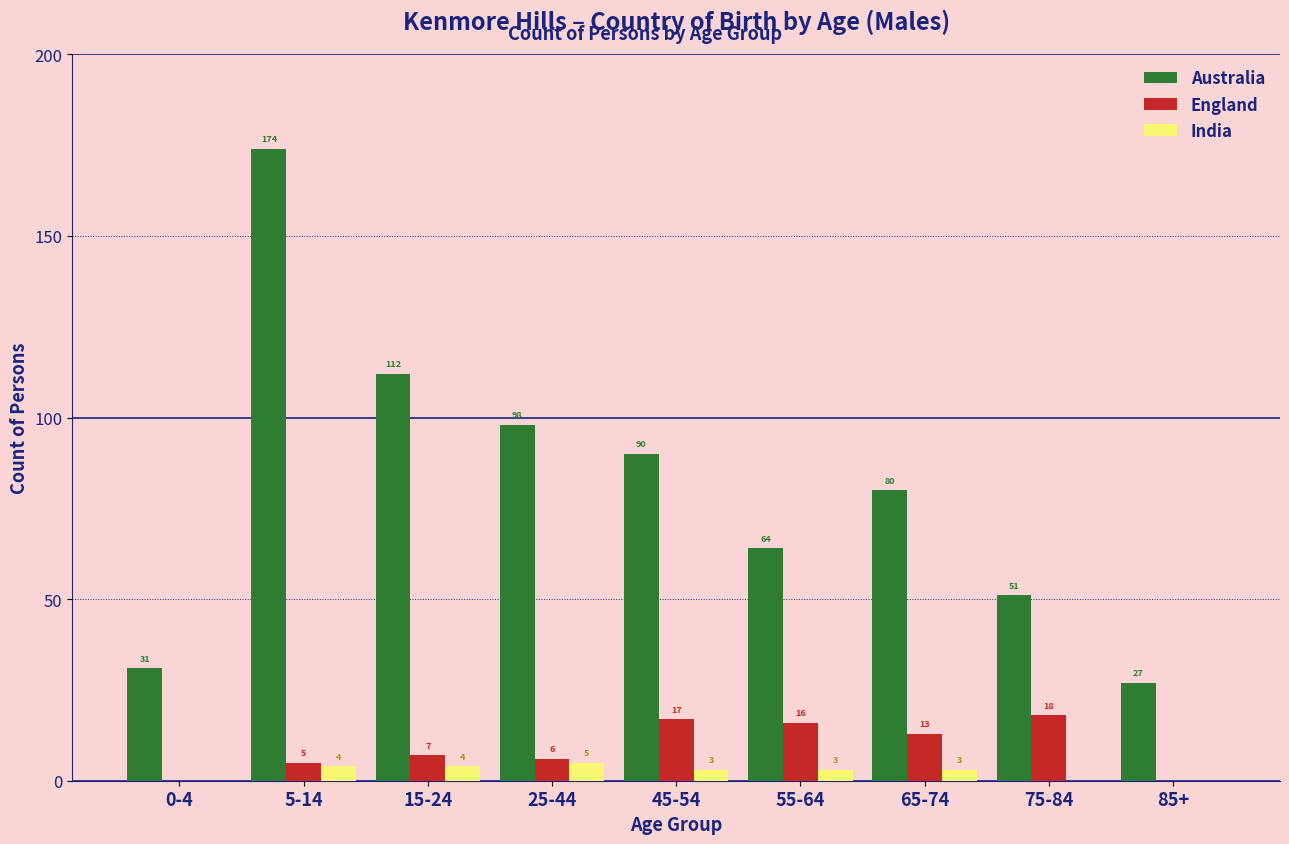

Reading left to right, extract all data points from this chart.

Australia: 0-4=31	5-14=174	15-24=112	25-44=98	45-54=90	55-64=64	65-74=80	75-84=51	85+=27
England: 0-4=0	5-14=5	15-24=7	25-44=6	45-54=17	55-64=16	65-74=13	75-84=18	85+=0
India: 0-4=0	5-14=4	15-24=4	25-44=5	45-54=3	55-64=3	65-74=3	75-84=0	85+=0